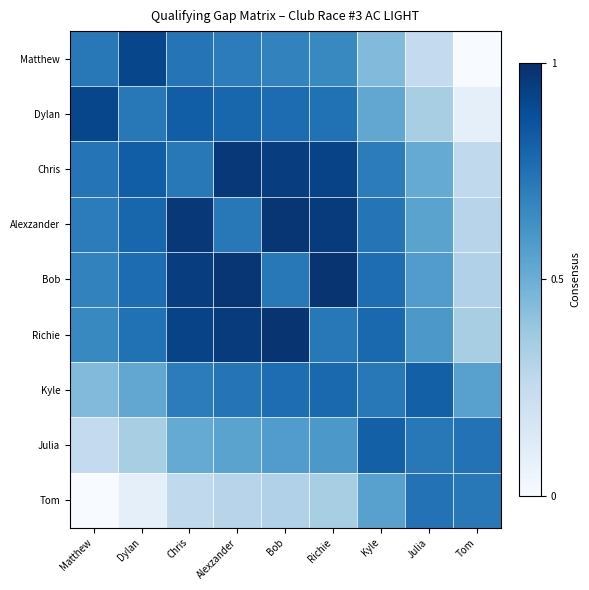

Reading left to right, list all the values displayed in this chart.

Matthew: Matthew=0.7	Dylan=0.9	Chris=0.7	Alexzander=0.7	Bob=0.7	Richie=0.7	Kyle=0.4	Julia=0.3	Tom=0.0
Dylan: Matthew=0.9	Dylan=0.7	Chris=0.8	Alexzander=0.8	Bob=0.8	Richie=0.7	Kyle=0.5	Julia=0.3	Tom=0.1
Chris: Matthew=0.7	Dylan=0.8	Chris=0.7	Alexzander=1.0	Bob=0.9	Richie=0.9	Kyle=0.7	Julia=0.5	Tom=0.3
Alexzander: Matthew=0.7	Dylan=0.8	Chris=1.0	Alexzander=0.7	Bob=1.0	Richie=1.0	Kyle=0.7	Julia=0.6	Tom=0.3
Bob: Matthew=0.7	Dylan=0.8	Chris=0.9	Alexzander=1.0	Bob=0.7	Richie=1.0	Kyle=0.8	Julia=0.6	Tom=0.3
Richie: Matthew=0.7	Dylan=0.7	Chris=0.9	Alexzander=1.0	Bob=1.0	Richie=0.7	Kyle=0.8	Julia=0.6	Tom=0.3
Kyle: Matthew=0.4	Dylan=0.5	Chris=0.7	Alexzander=0.7	Bob=0.8	Richie=0.8	Kyle=0.7	Julia=0.8	Tom=0.6
Julia: Matthew=0.3	Dylan=0.3	Chris=0.5	Alexzander=0.6	Bob=0.6	Richie=0.6	Kyle=0.8	Julia=0.7	Tom=0.7
Tom: Matthew=0.0	Dylan=0.1	Chris=0.3	Alexzander=0.3	Bob=0.3	Richie=0.3	Kyle=0.6	Julia=0.7	Tom=0.7